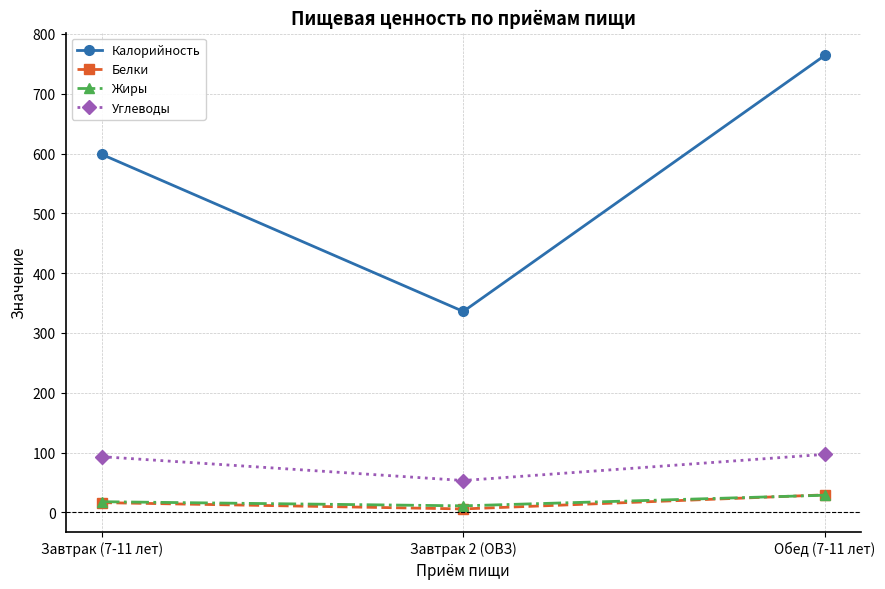

Is the value of Калорийность at Обед (7-11 лет) greater than the value of Белки at Завтрак (7-11 лет)?

Yes